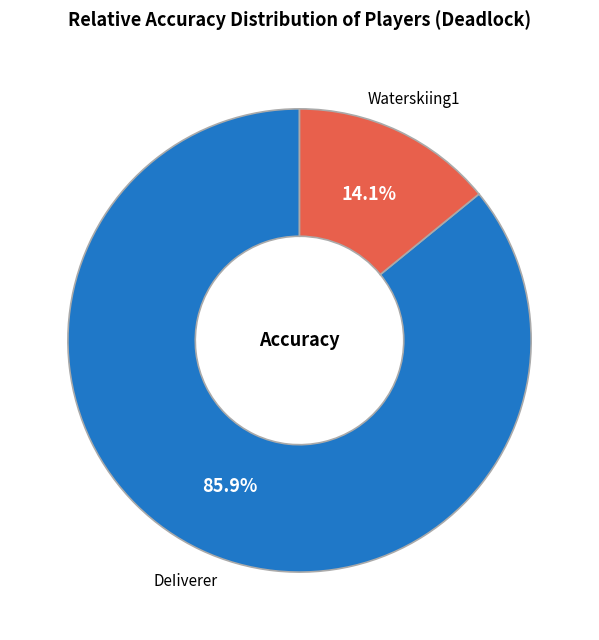

True or false: DeIiverer accounts for 77% of the total.

False